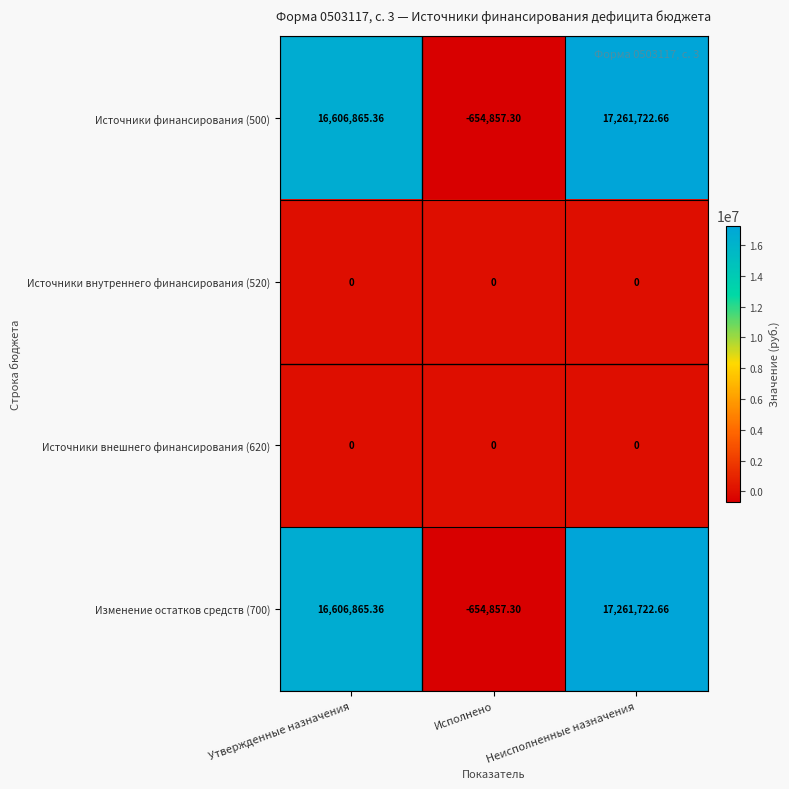

Which category has the highest value in the Источники финансирования (500) series?

Неисполненные назначения